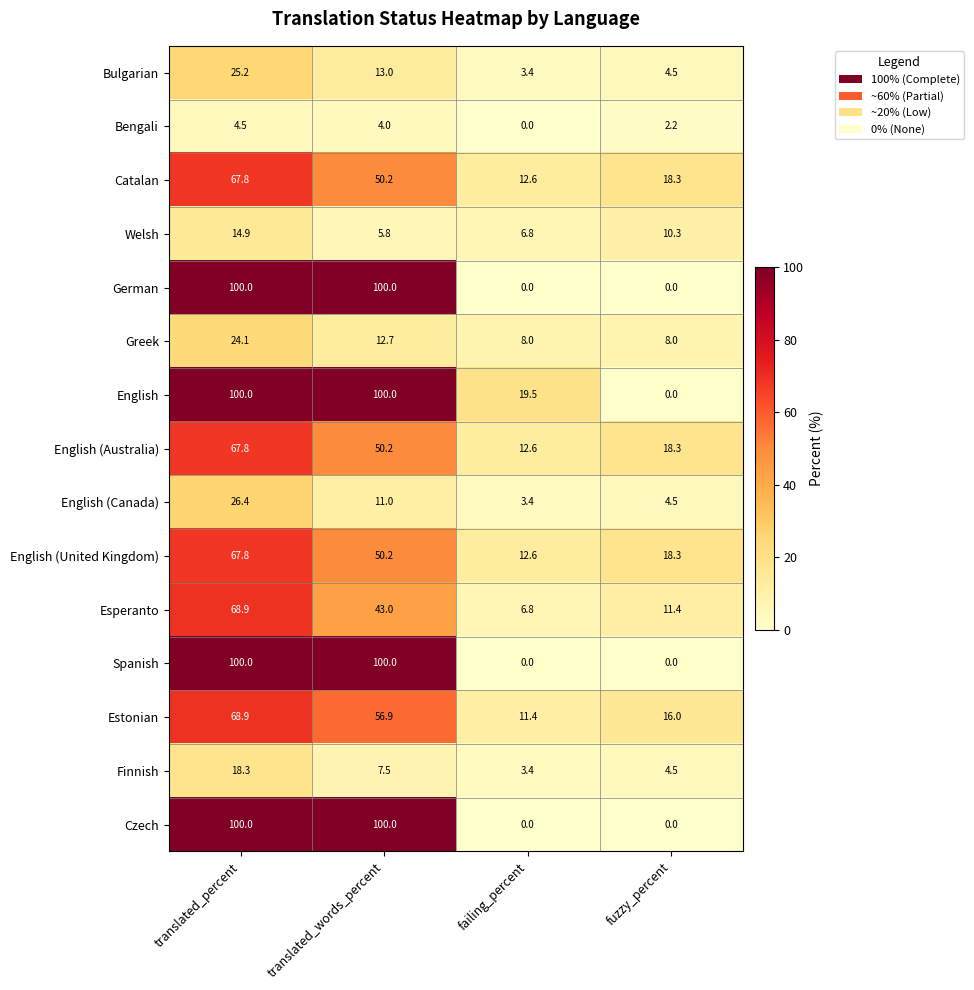

What is the approximate value of English at failing_percent?

19.5